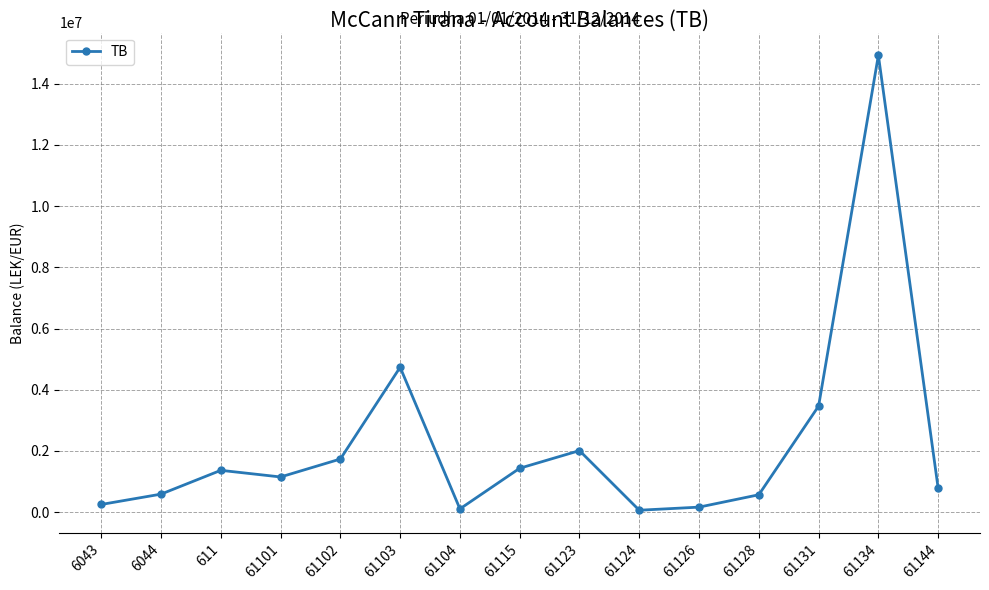

The value at 61103 is 993526.7. True or false?

False